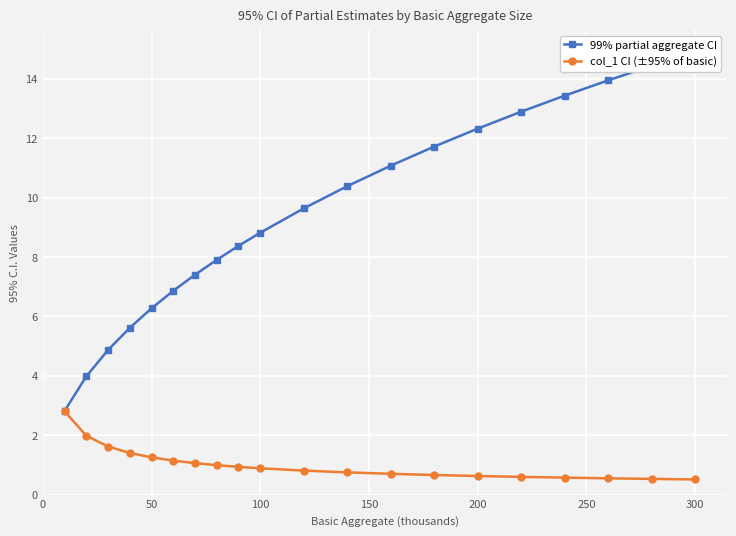

True or false: col_1 CI (±95% of basic) has more than 1 interior local peaks.

False